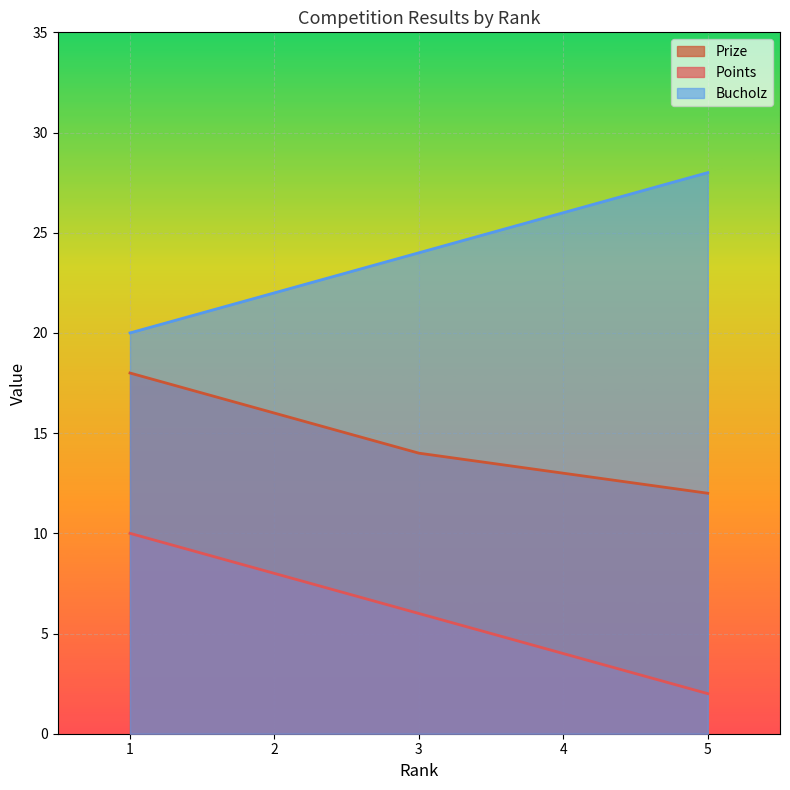

How many values in the Prize series exceed 14?

2